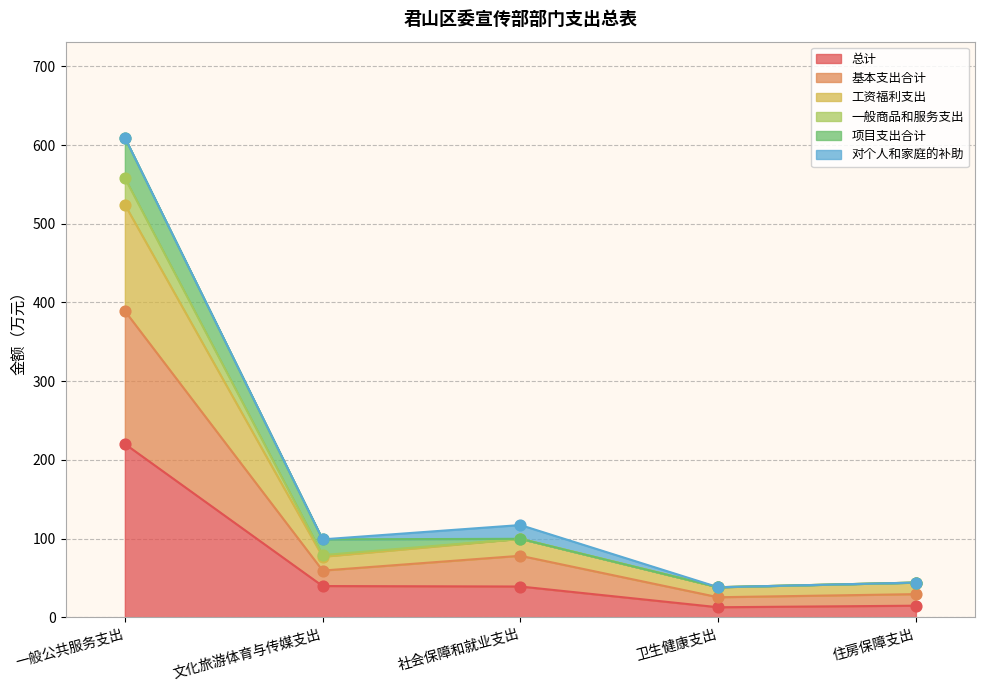

Which series reaches the maximum Y coordinate?

一般商品和服务支出